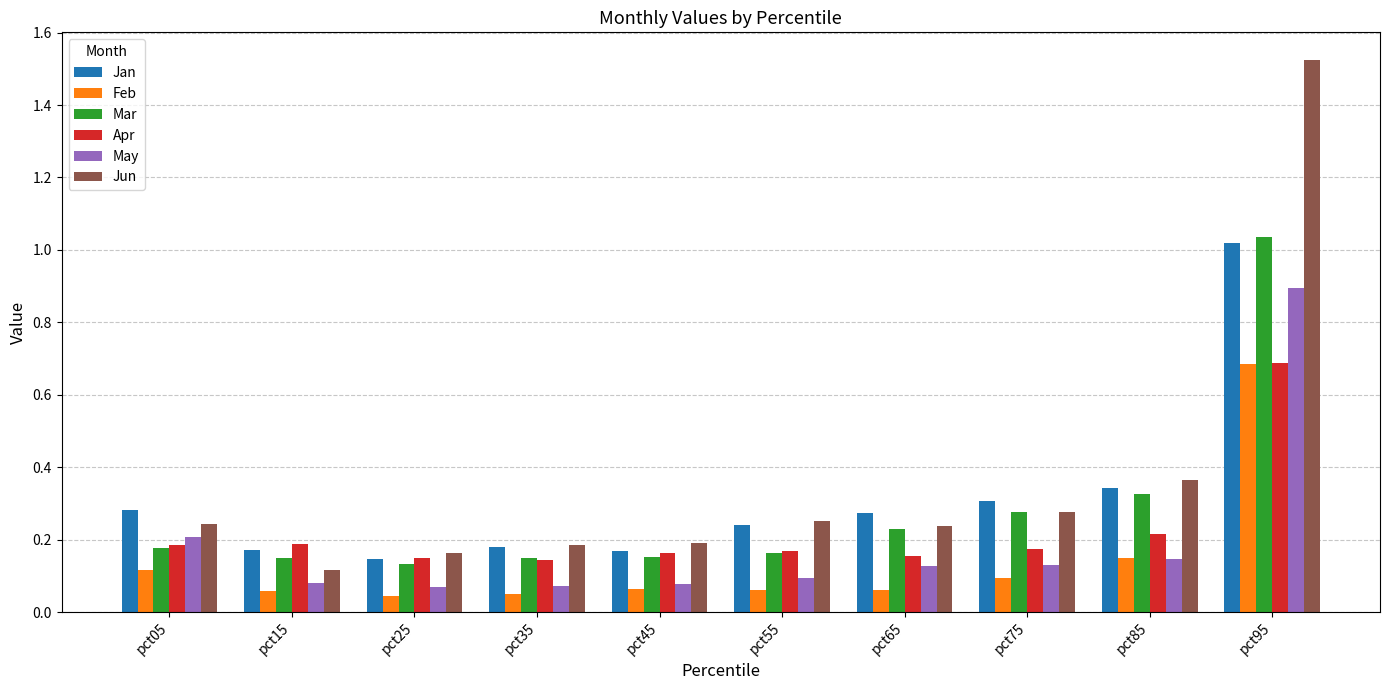

At which category is the sum across all series the highest?

pct95